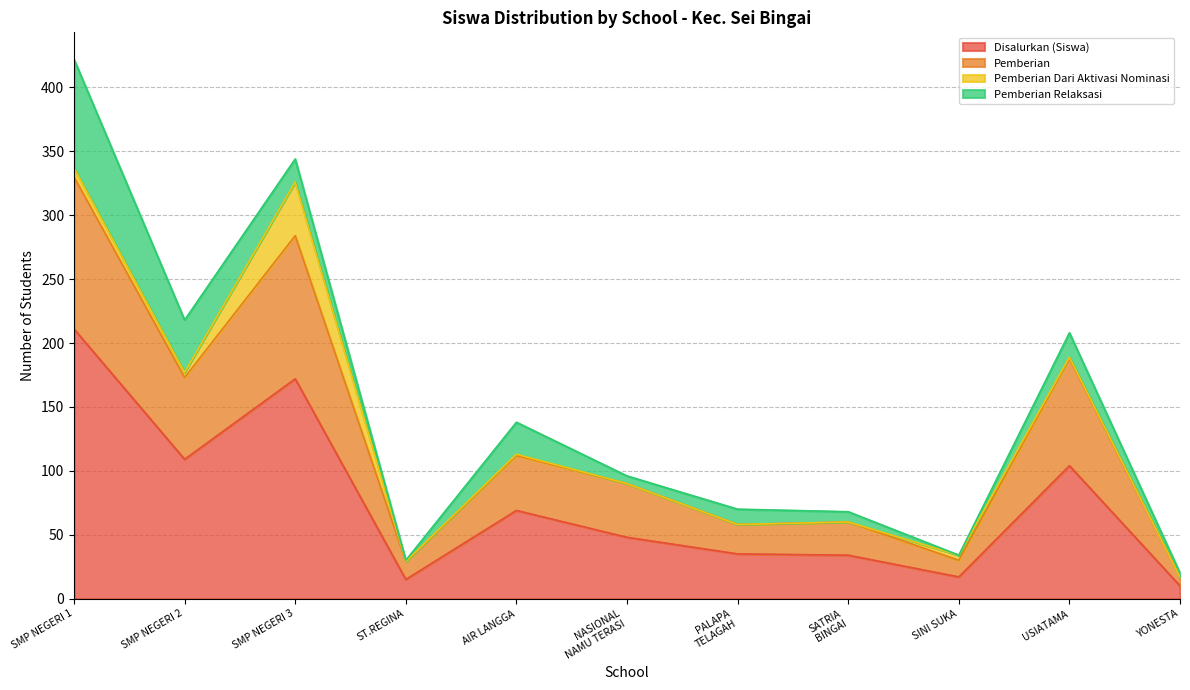

At which category is the sum across all series the highest?

SMP NEGERI 1